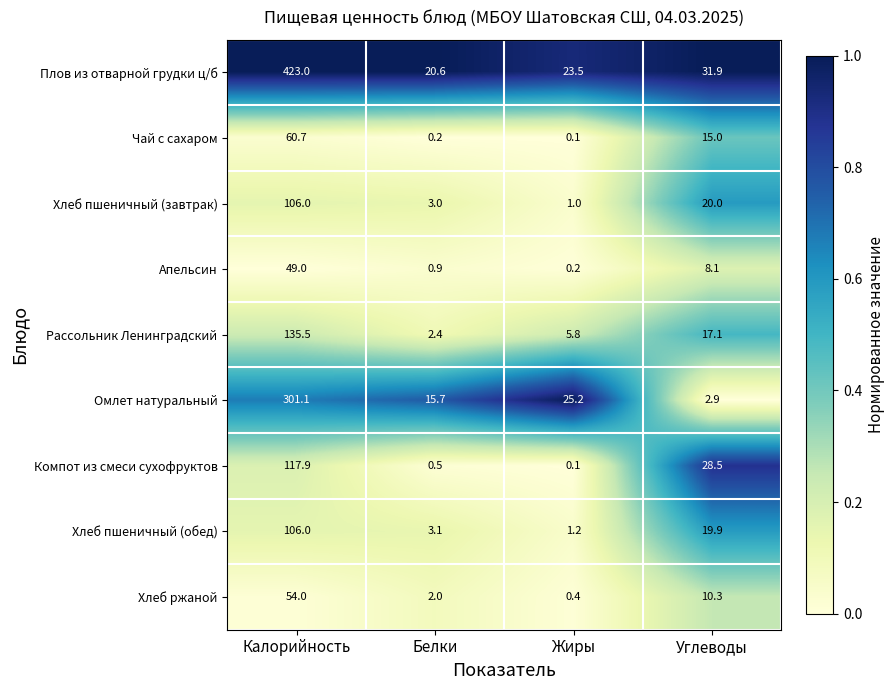

At which category is the sum across all series the highest?

Калорийность